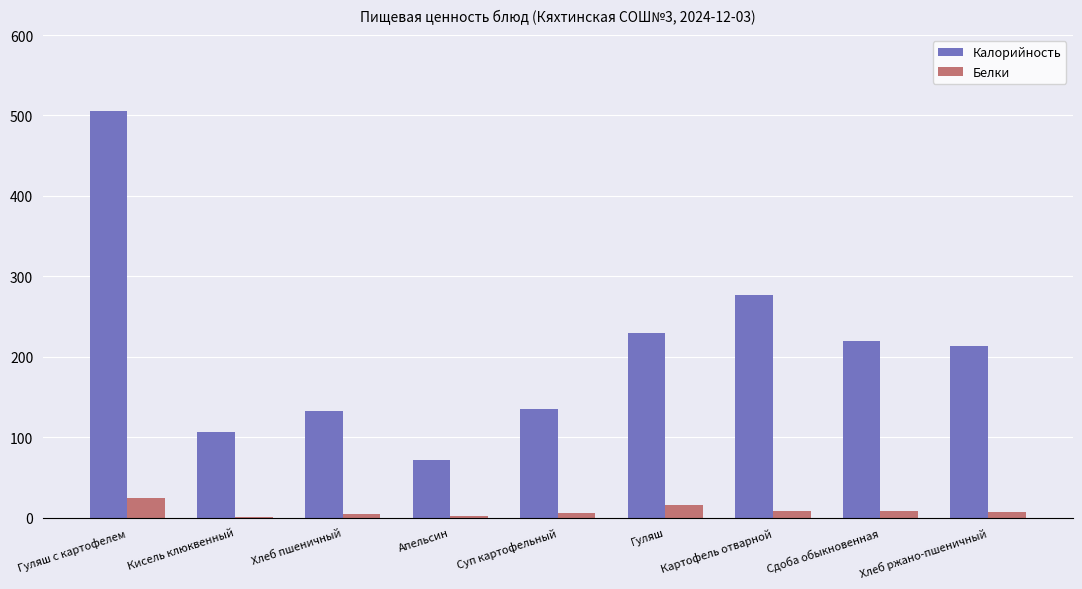

What is the greatest value displayed?

506.0